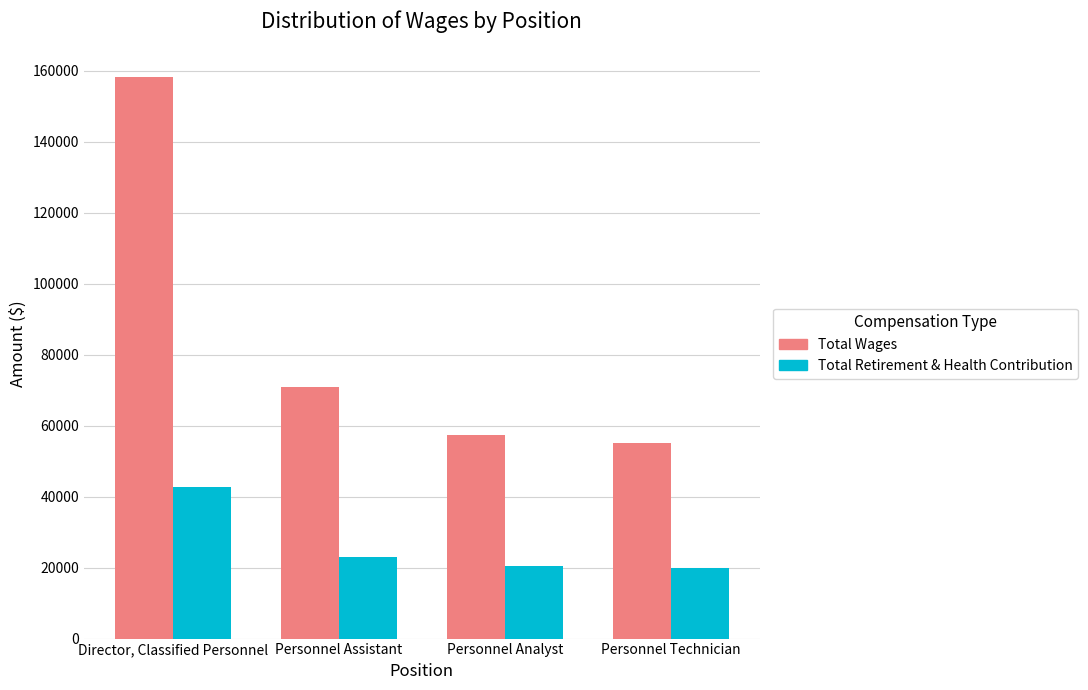

Read the Total Retirement & Health Contribution value at Personnel Analyst, to the nearest 10.

20420